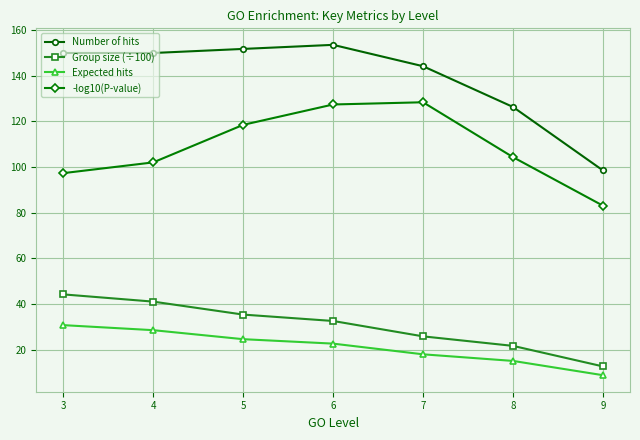

What is the difference between the maximum and minimum values in the Group size (÷100) series?

31.6